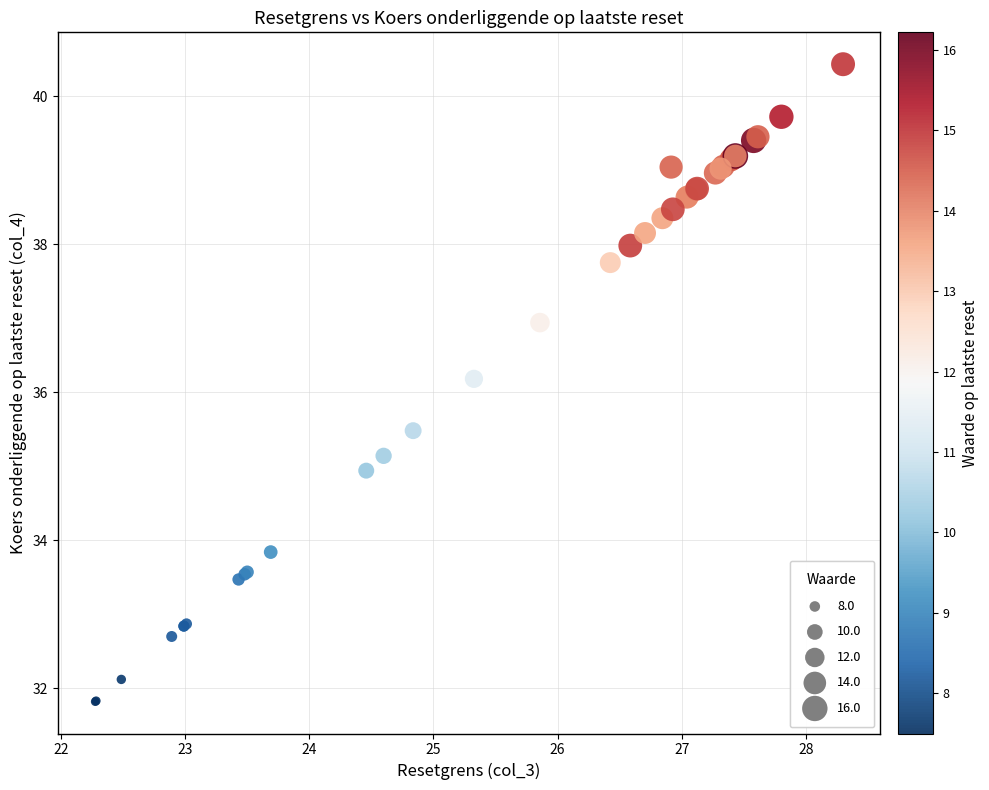

What Y value in the scatter plot is closest to 36?

36.2